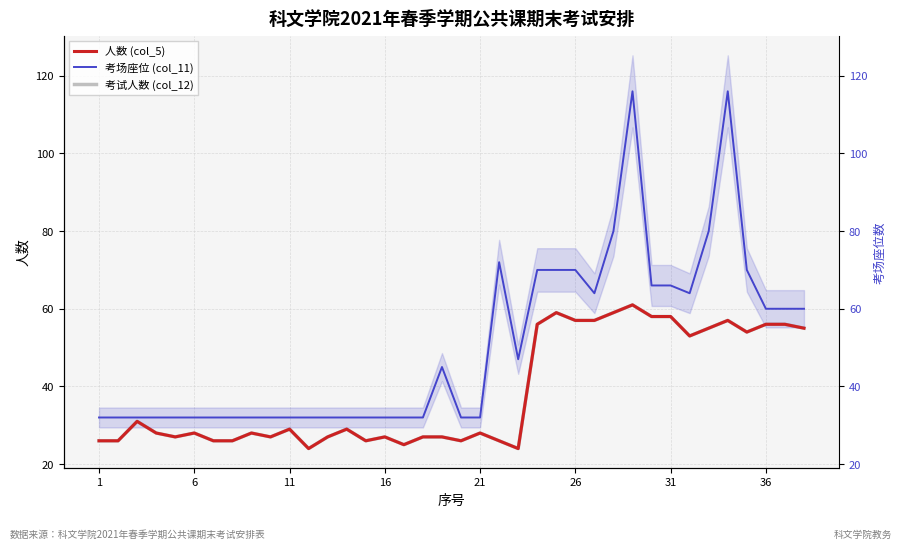

True or false: 考试人数 (col_12) and 人数 (col_5) cross at least once.

False